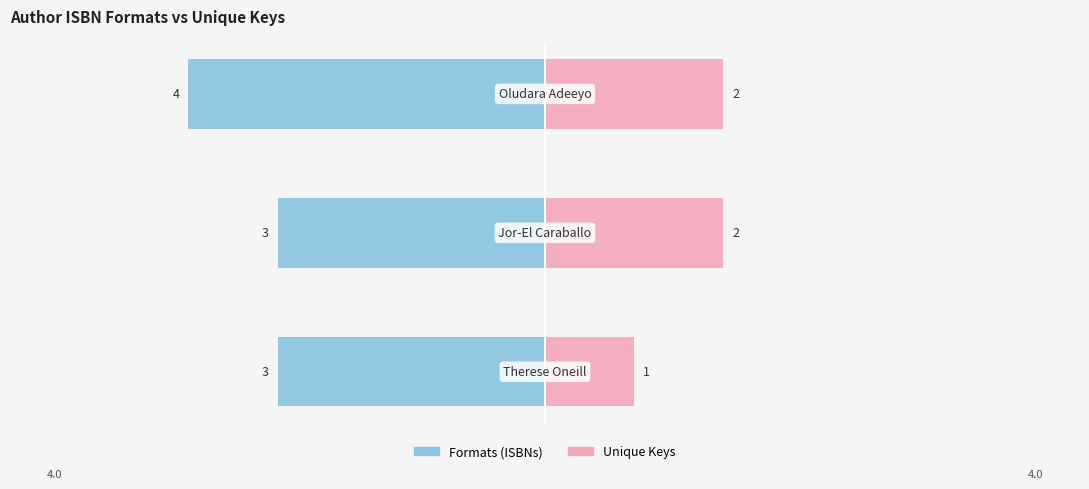

Reading right to left, extract all data points from this chart.

Formats (ISBNs): -4	-3	-3
Unique Keys: 2	2	1